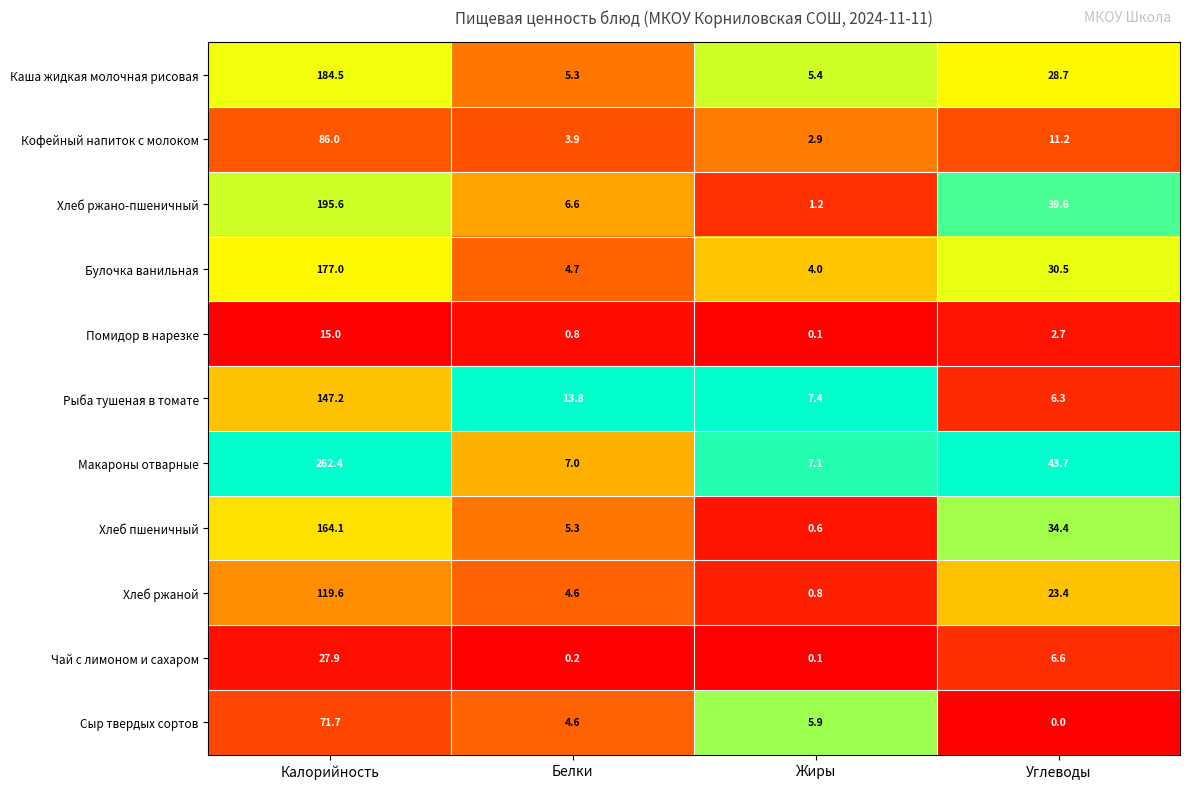

The Хлеб ржаной series shows 40.0 at Углеводы. True or false?

False